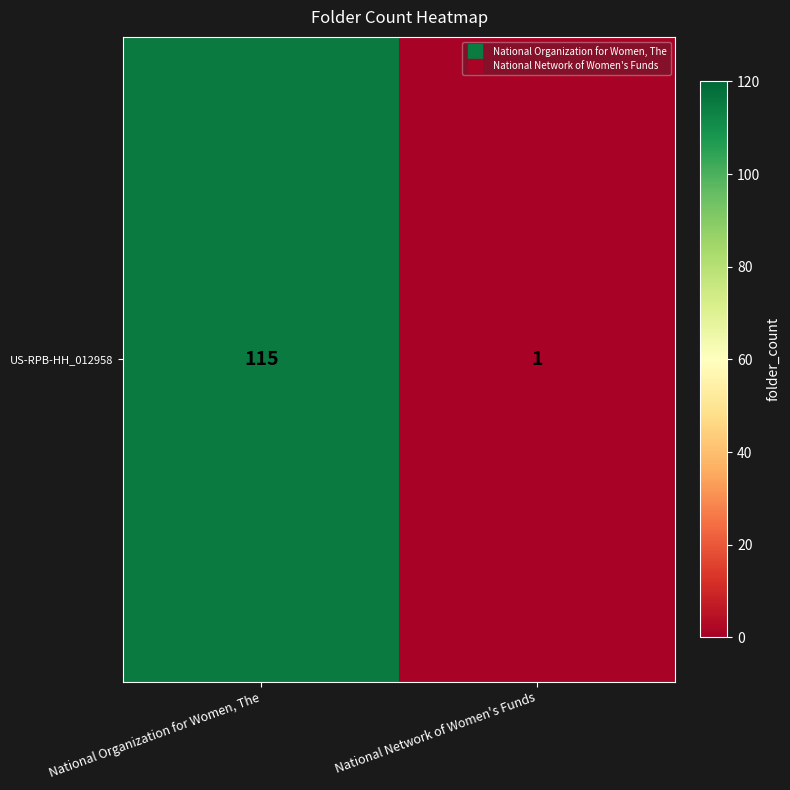

At which label is the value closest to 58?

National Organization for Women, The